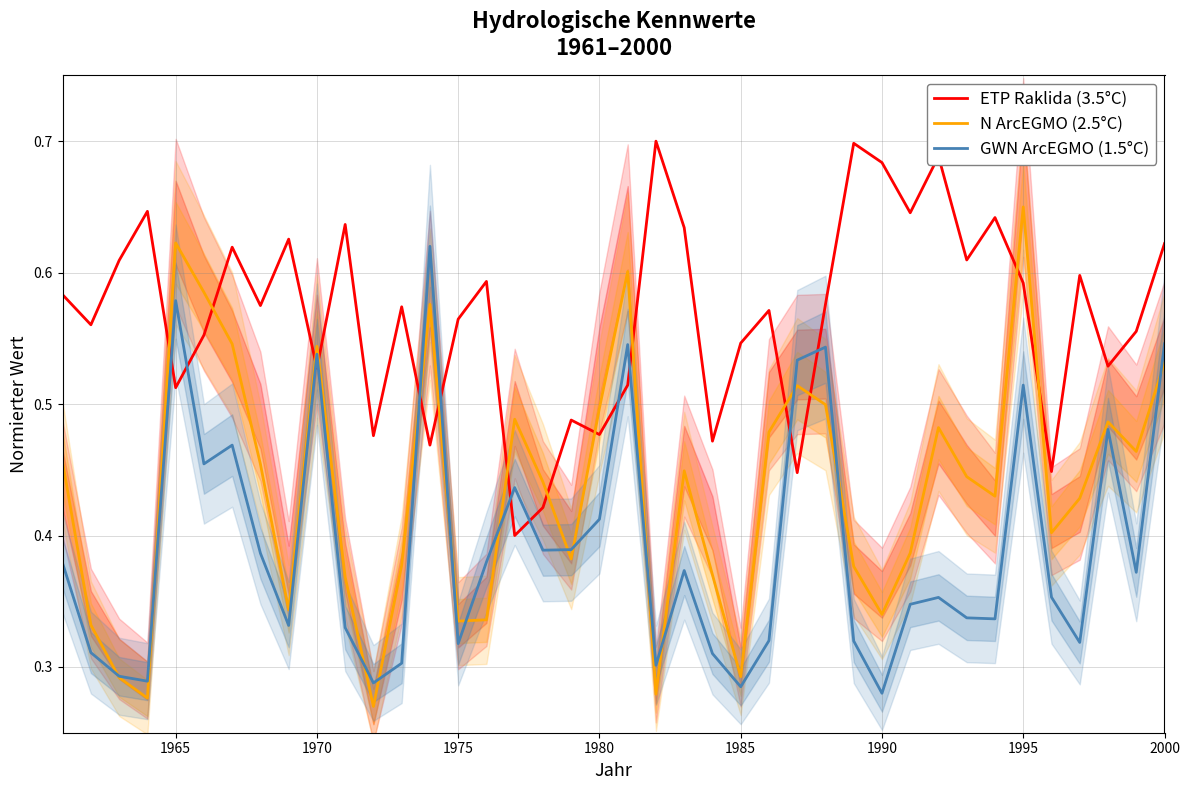

True or false: ETP Raklida (3.5°C) and N ArcEGMO (2.5°C) intersect in this chart.

True